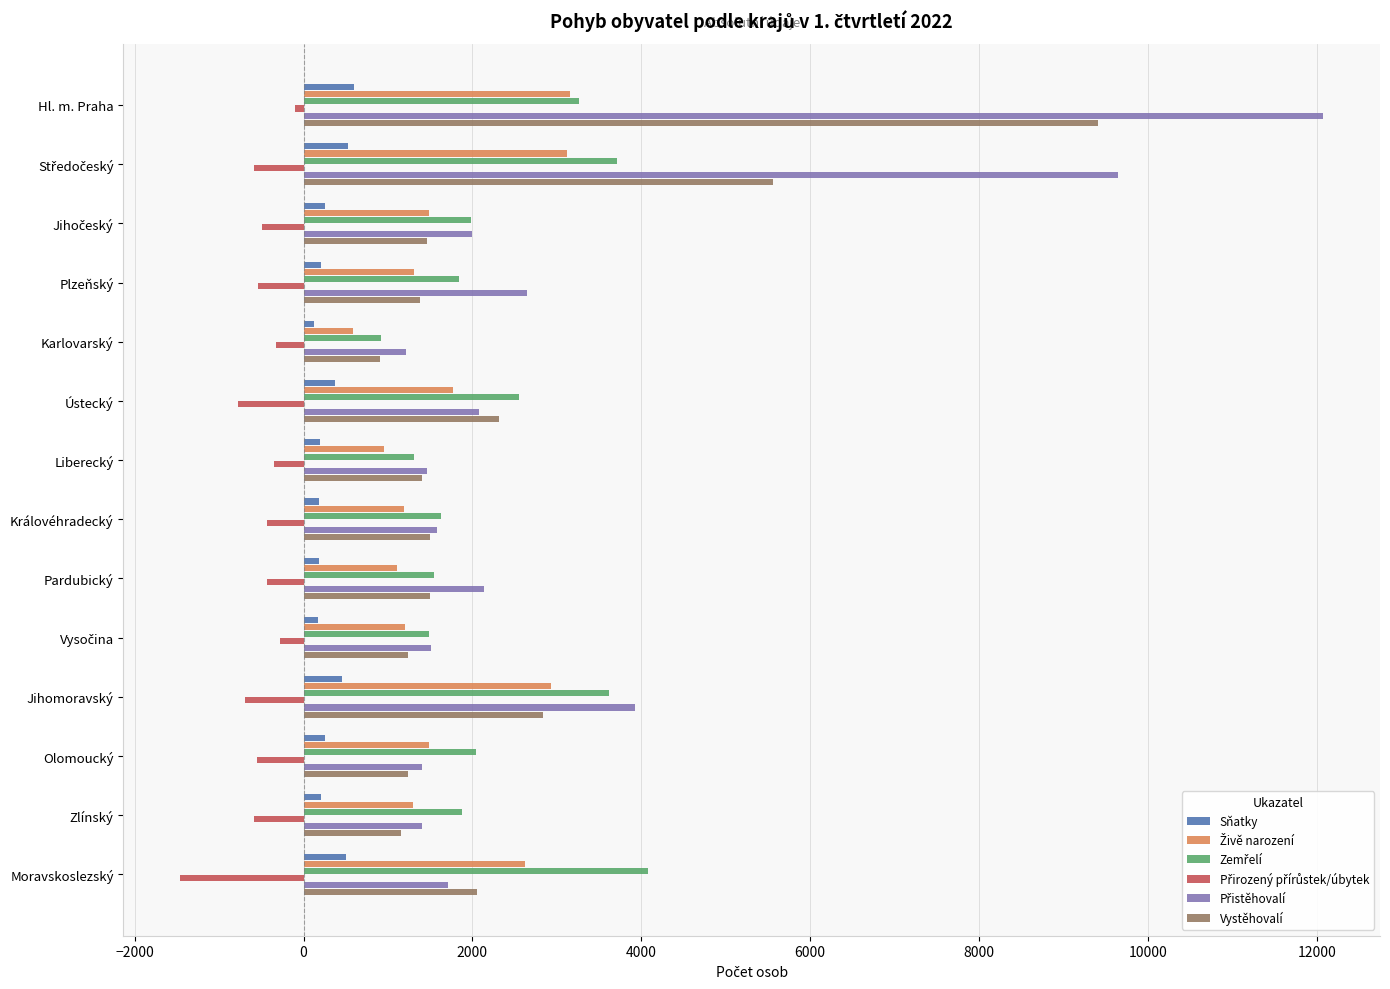

At which category is the sum across all series the highest?

Hl. m. Praha